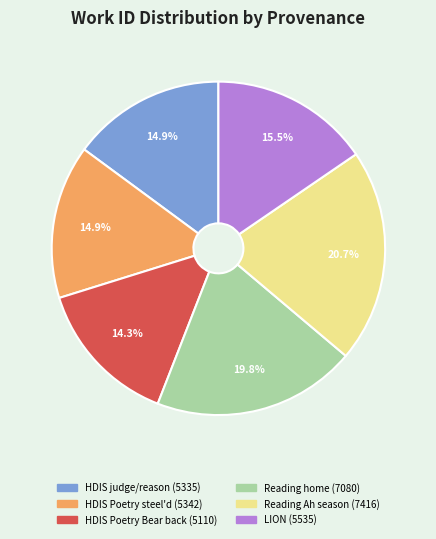

Does any single category account for the majority?

No